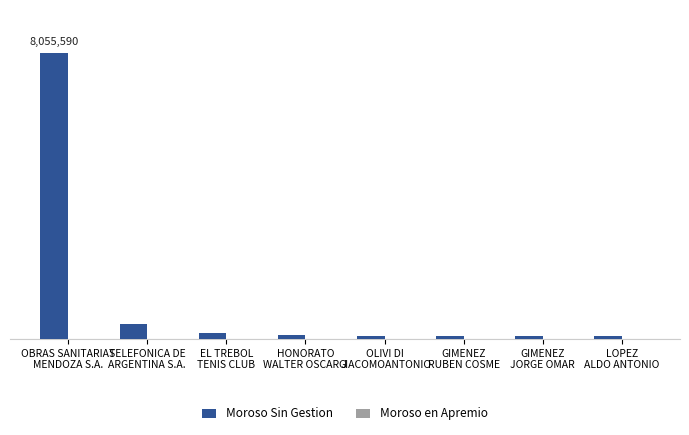

Are the bars horizontal?

No